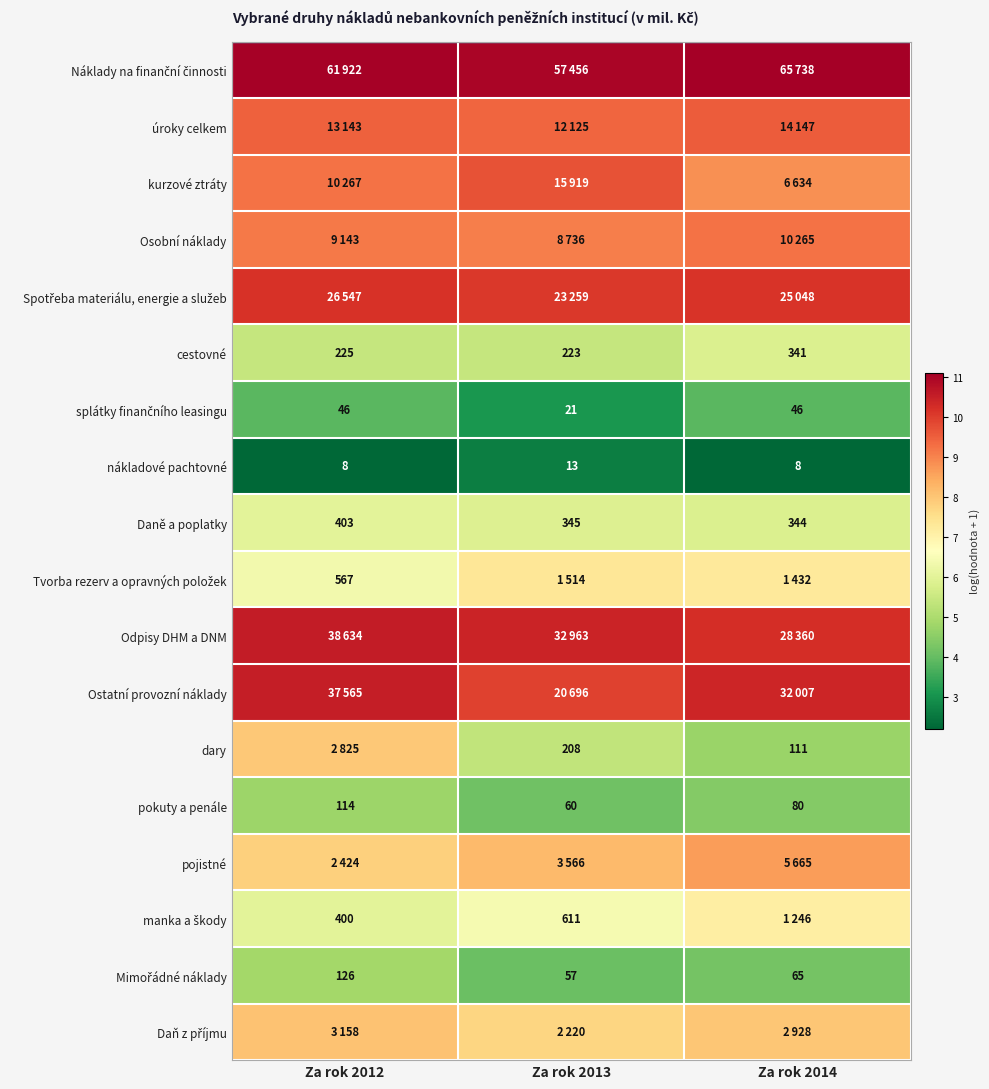

How many data points in Daně a poplatky are less than 345?

1